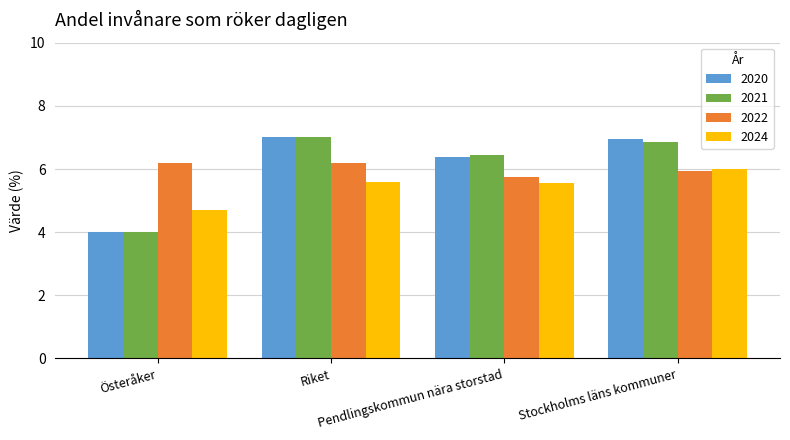

At which label is 2022 closest to 5?

Pendlingskommun nära storstad